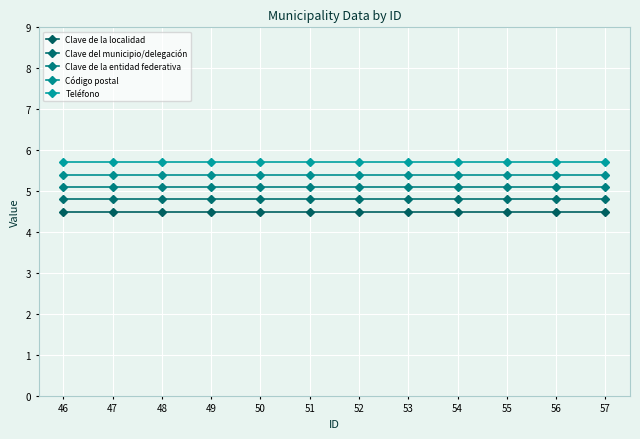

What are all the series names shown in the legend?

Clave de la localidad, Clave del municipio/delegación, Clave de la entidad federativa, Código postal, Teléfono